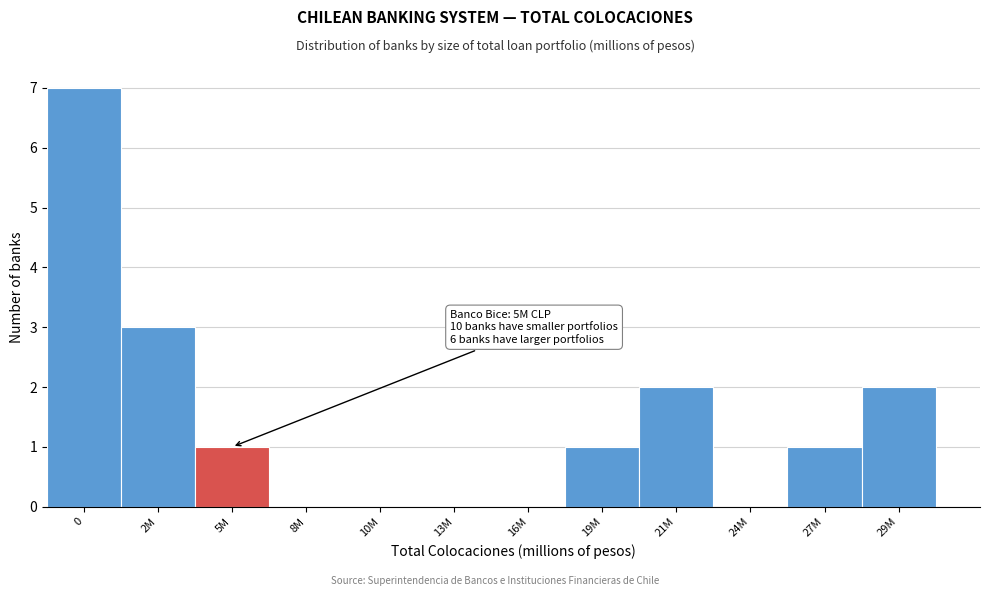

Reading left to right, extract all data points from this chart.

0=7	2M=3	5M=1	8M=0	10M=0	13M=0	16M=0	19M=1	21M=2	24M=0	27M=1	29M=2